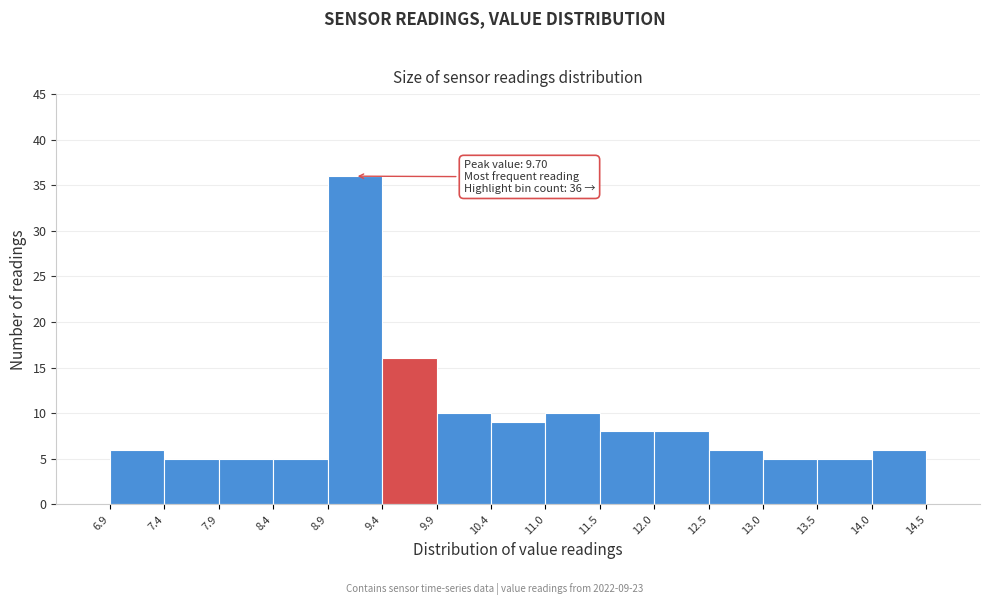

Which range on the x-axis has the tallest bar?

8.9 to 9.4